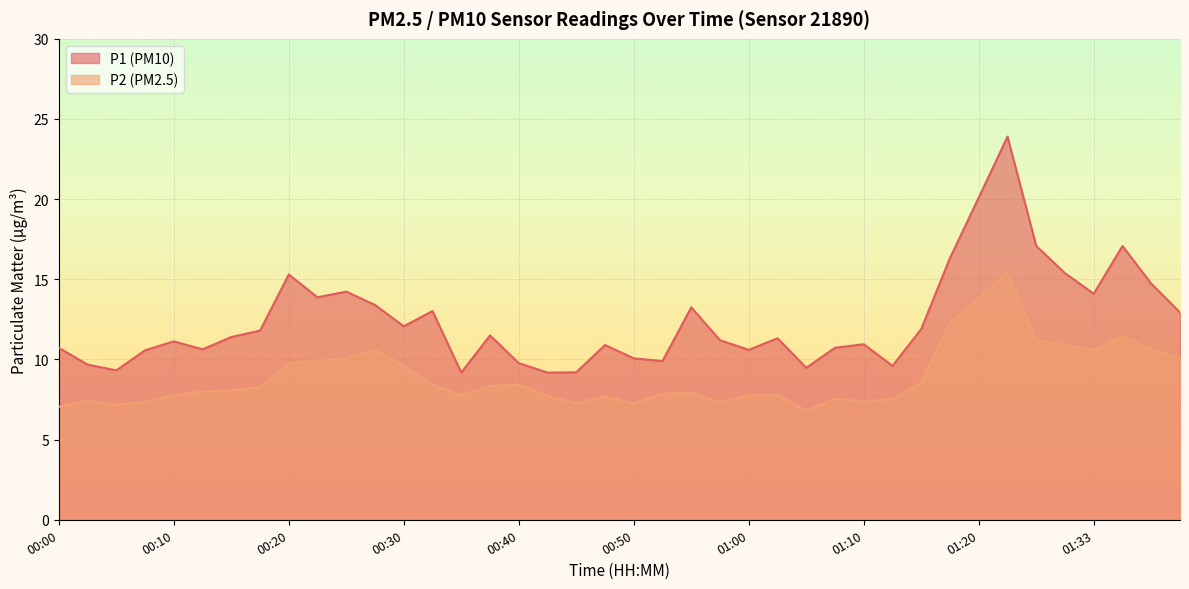

Does the chart display data point markers on the line(s)?

No